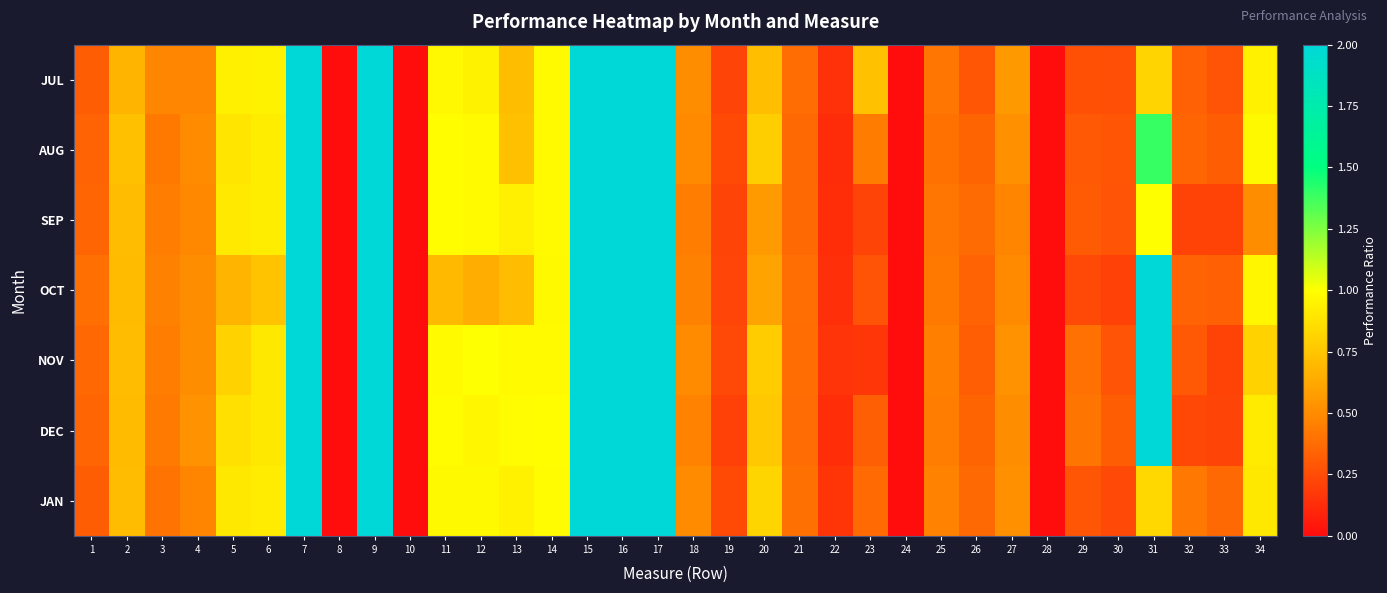

Reading left to right, what are all the values shown in this chart?

JUL: 1=0.3	2=0.7	3=0.5	4=0.5	5=0.9	6=0.9	7=26.4	8=0.0	9=18.2	10=0.0	11=1.0	12=0.9	13=0.7	14=1.0	15=15.4	16=6.6	17=109.3	18=0.5	19=0.2	20=0.7	21=0.4	22=0.1	23=0.7	24=0.0	25=0.4	26=0.3	27=0.6	28=0.0	29=0.3	30=0.3	31=0.8	32=0.3	33=0.3	34=0.9
AUG: 1=0.3	2=0.7	3=0.4	4=0.5	5=0.9	6=0.9	7=31.5	8=0.0	9=18.5	10=0.0	11=1.0	12=1.0	13=0.7	14=1.0	15=24.4	16=5.7	17=481.0	18=0.5	19=0.2	20=0.8	21=0.4	22=0.1	23=0.4	24=0.0	25=0.4	26=0.3	27=0.5	28=0.0	29=0.3	30=0.3	31=1.4	32=0.4	33=0.3	34=1.0
SEP: 1=0.4	2=0.7	3=0.4	4=0.5	5=0.9	6=0.9	7=31.6	8=0.0	9=16.1	10=0.0	11=1.0	12=1.0	13=0.9	14=1.0	15=12.3	16=5.3	17=338.4	18=0.4	19=0.2	20=0.6	21=0.4	22=0.1	23=0.2	24=0.0	25=0.4	26=0.4	27=0.5	28=0.0	29=0.3	30=0.3	31=1.0	32=0.2	33=0.2	34=0.5
OCT: 1=0.4	2=0.7	3=0.5	4=0.5	5=0.7	6=0.7	7=41.5	8=0.0	9=20.9	10=0.0	11=0.7	12=0.6	13=0.7	14=1.0	15=20.0	16=5.0	17=494.9	18=0.5	19=0.2	20=0.6	21=0.4	22=0.1	23=0.3	24=0.0	25=0.4	26=0.3	27=0.5	28=0.0	29=0.2	30=0.2	31=2.2	32=0.3	33=0.3	34=1.0
NOV: 1=0.4	2=0.7	3=0.4	4=0.5	5=0.8	6=0.9	7=29.2	8=0.0	9=11.6	10=0.0	11=1.0	12=1.0	13=1.0	14=1.0	15=9.6	16=5.1	17=450.2	18=0.5	19=0.2	20=0.8	21=0.4	22=0.2	23=0.2	24=0.0	25=0.5	26=0.3	27=0.5	28=0.0	29=0.4	30=0.3	31=2.4	32=0.3	33=0.2	34=0.8
DEC: 1=0.4	2=0.7	3=0.4	4=0.5	5=0.9	6=0.9	7=41.1	8=0.0	9=20.0	10=0.0	11=1.0	12=1.0	13=1.0	14=1.0	15=9.9	16=5.2	17=365.9	18=0.5	19=0.2	20=0.8	21=0.4	22=0.1	23=0.3	24=0.0	25=0.4	26=0.3	27=0.5	28=0.0	29=0.4	30=0.3	31=3.6	32=0.2	33=0.2	34=0.9
JAN: 1=0.3	2=0.7	3=0.4	4=0.5	5=0.9	6=0.9	7=32.8	8=0.0	9=16.8	10=0.0	11=1.0	12=1.0	13=0.9	14=1.0	15=7.7	16=4.7	17=428.9	18=0.5	19=0.2	20=0.8	21=0.4	22=0.2	23=0.4	24=0.0	25=0.5	26=0.4	27=0.5	28=0.0	29=0.3	30=0.2	31=0.8	32=0.4	33=0.4	34=0.9